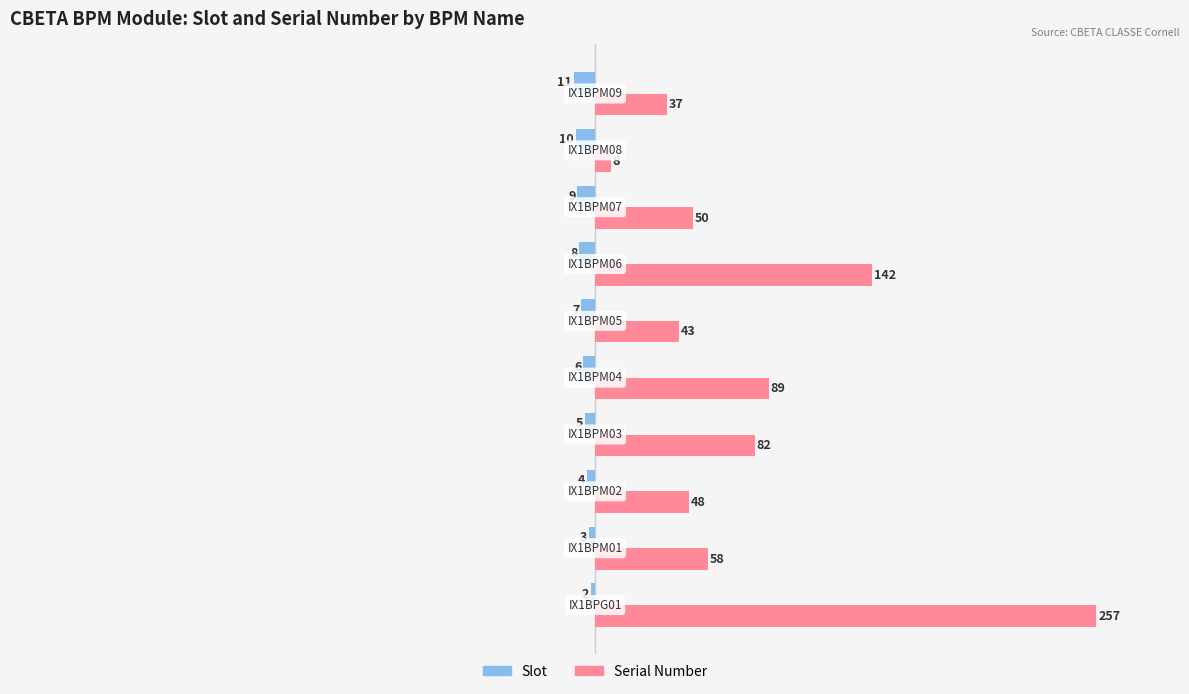

List the series in order of their peak value, highest first.

Serial Number, Slot